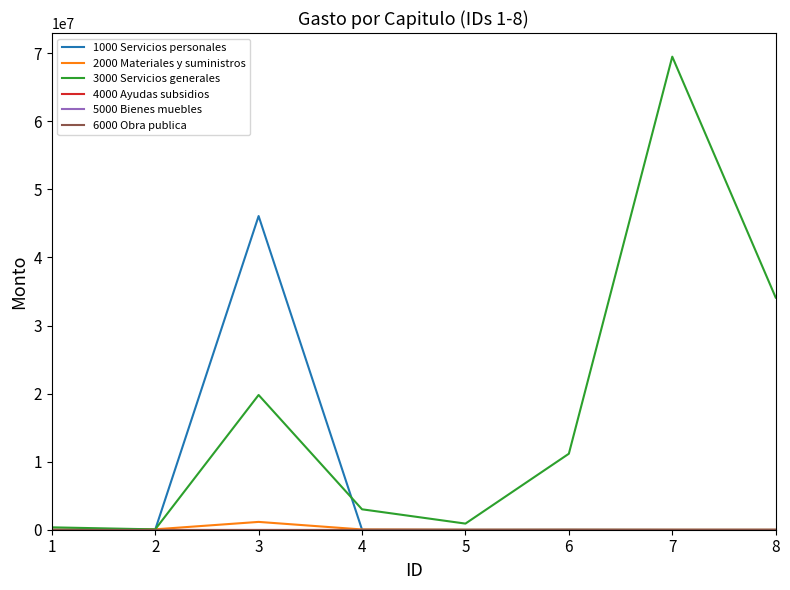

Between 2 and 5, which series saw the biggest shift?

3000 Servicios generales